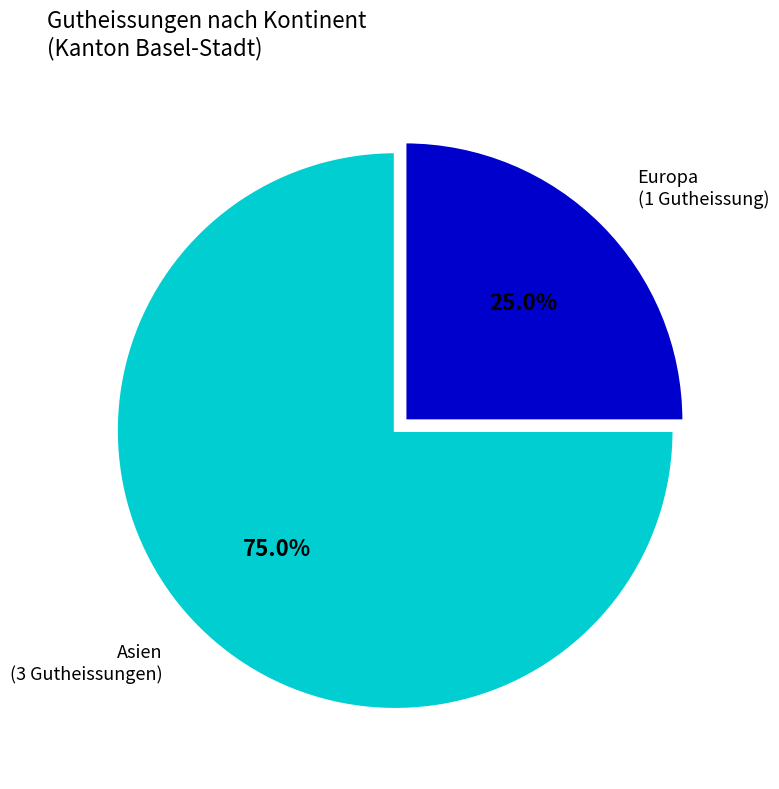

Combined, do Europa and Asien account for over 50%?

Yes